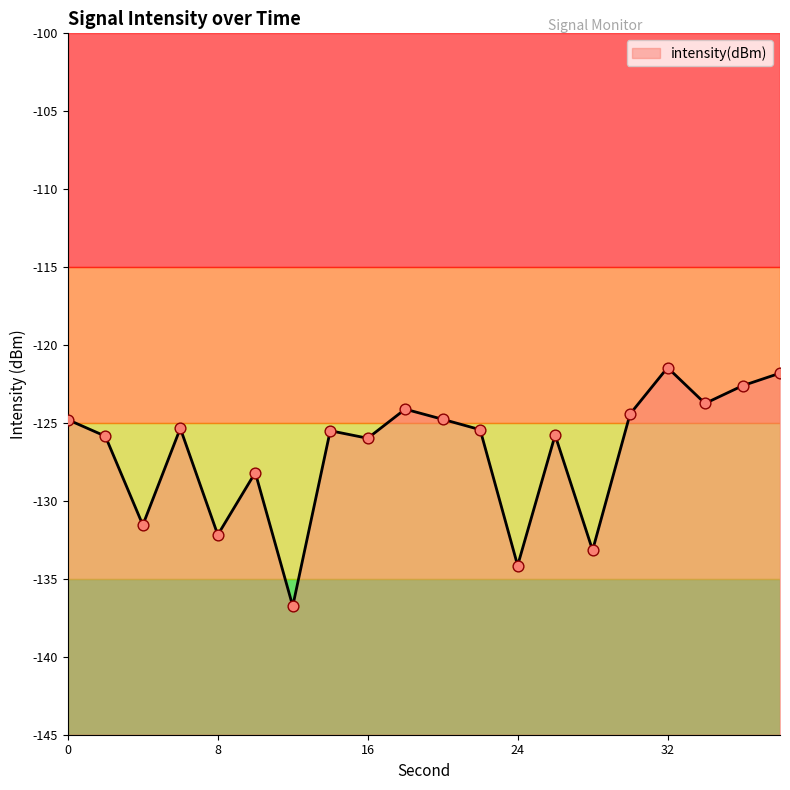

Between 24 and 22, which is larger?

22